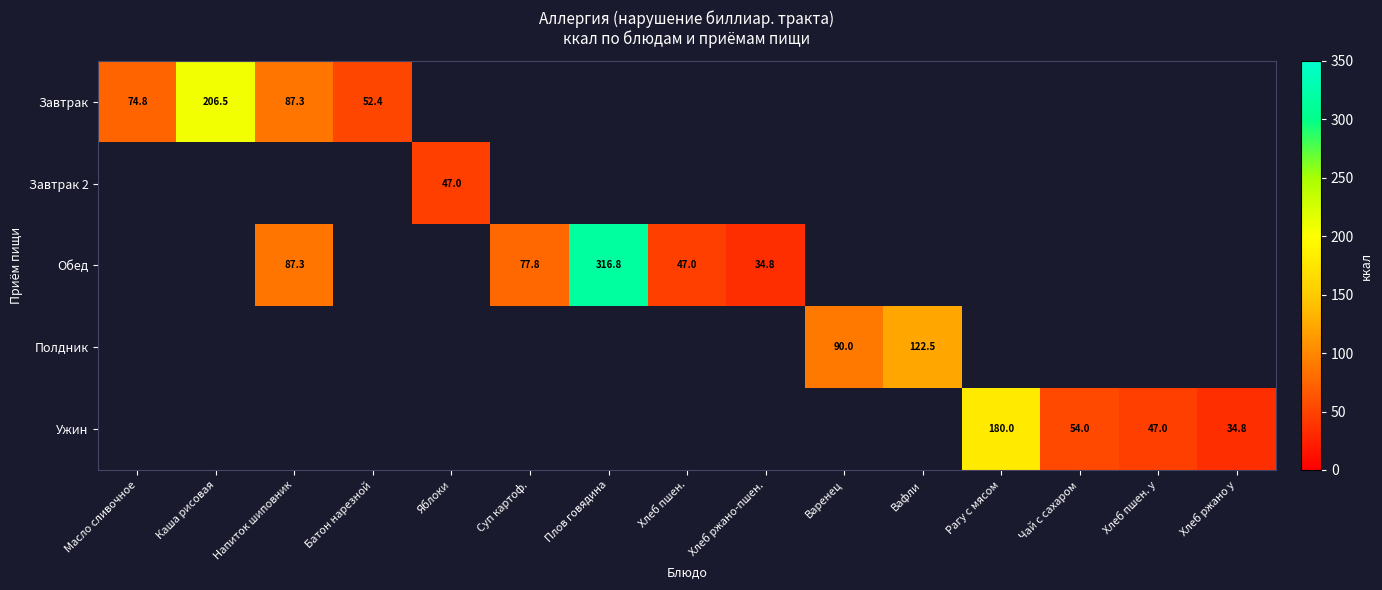

The value of Завтрак at Каша рисовая is 115.9. True or false?

False